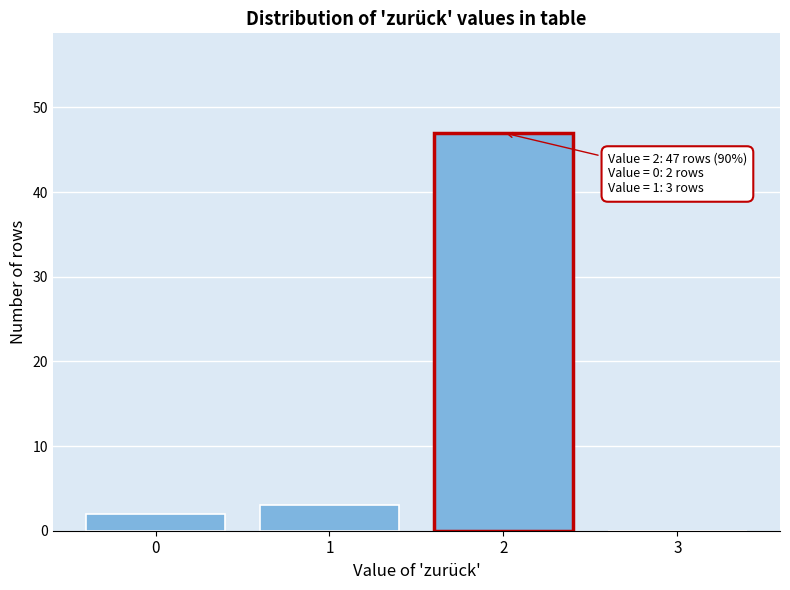

Which range on the x-axis has the tallest bar?

1.5 to 2.5